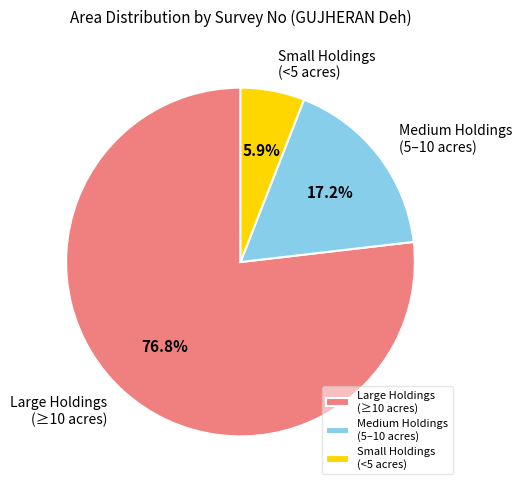

Which has a higher value, Large Holdings (≥10 acres) or Small Holdings (<5 acres)?

Large Holdings (≥10 acres)